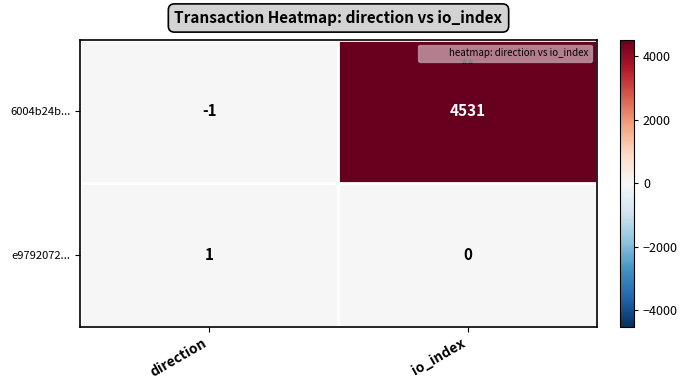

Rank the series by their average value, from lowest to highest.

e9792072..., 6004b24b...